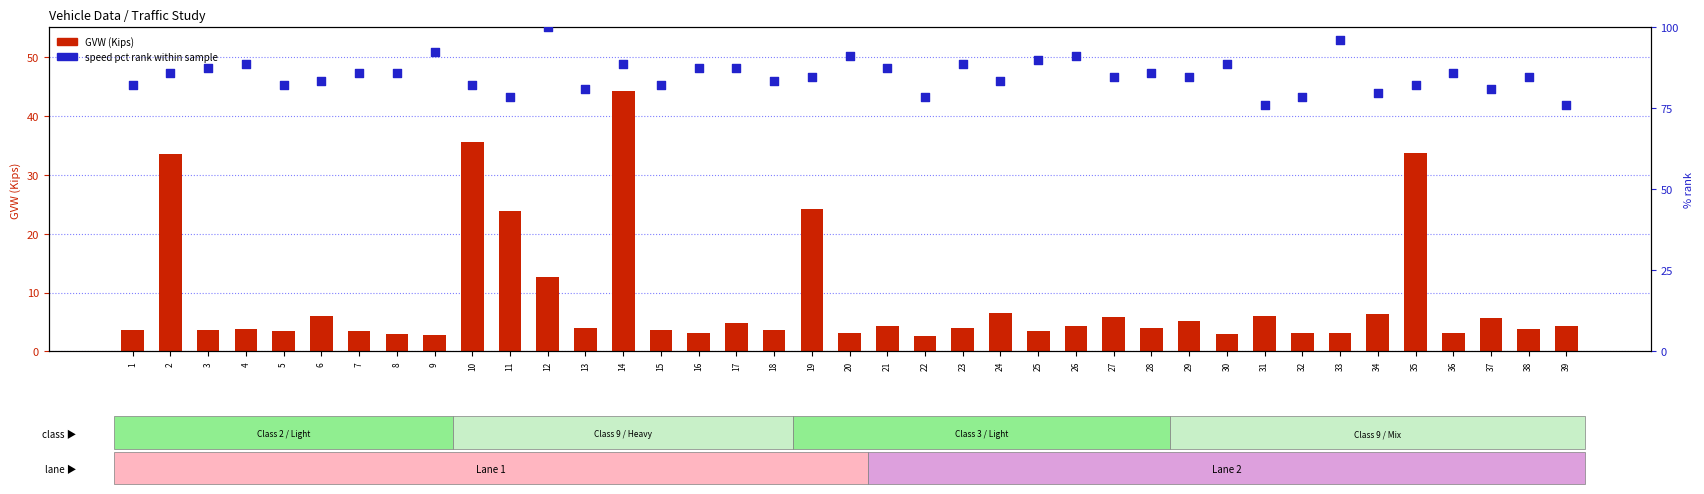

At how many categories does at least one series exceed 99?

1